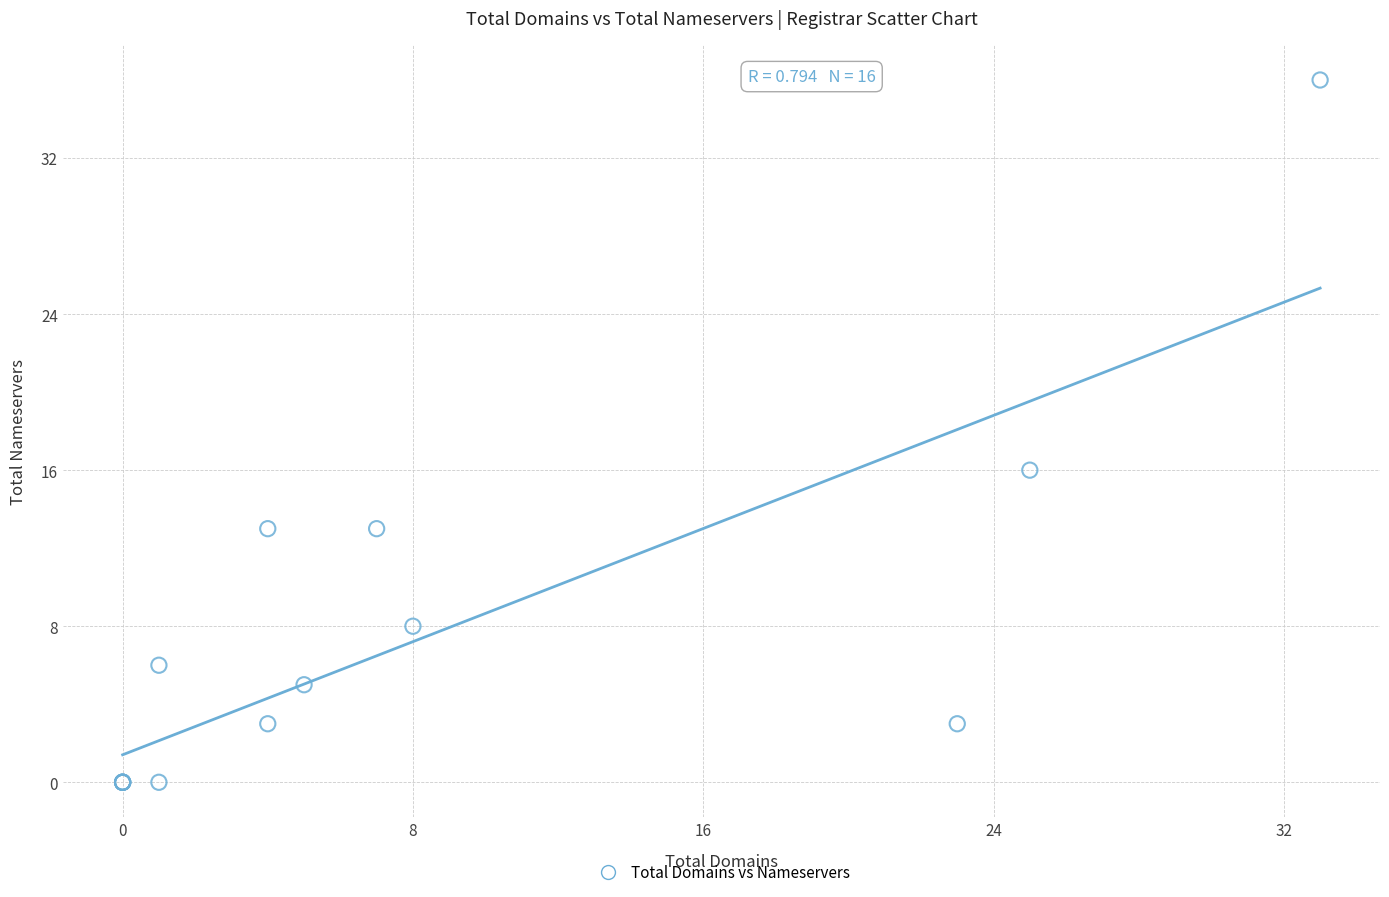

What Y value in the scatter plot is closest to 18?

16